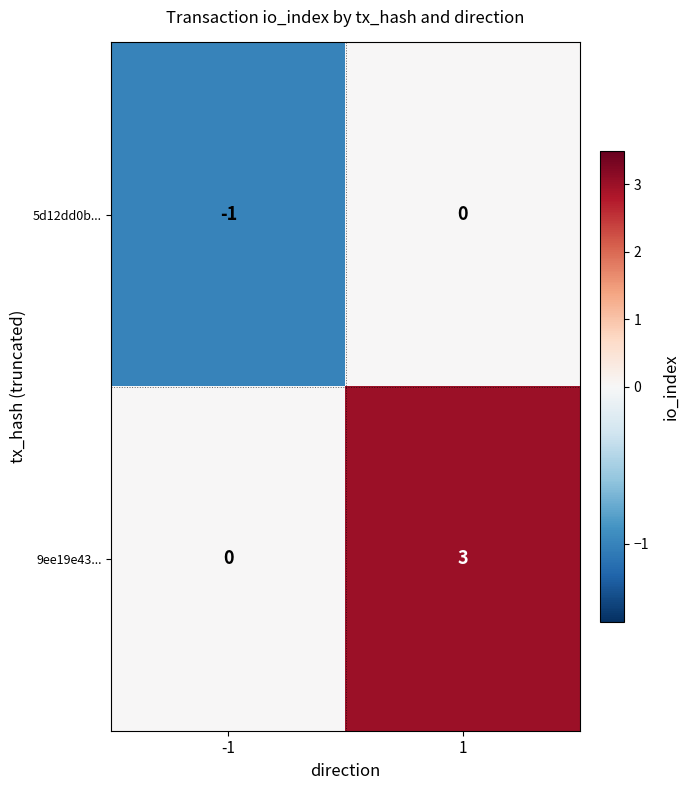

Reading left to right, list all the values displayed in this chart.

5d12dd0b...: -1	0
9ee19e43...: 0	3